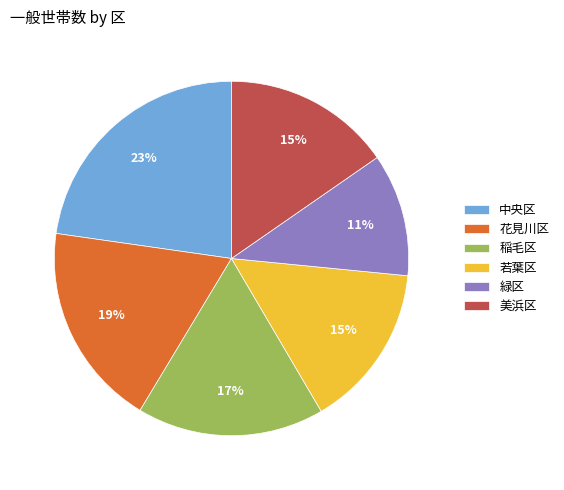

What is the largest slice in the pie chart?

中央区